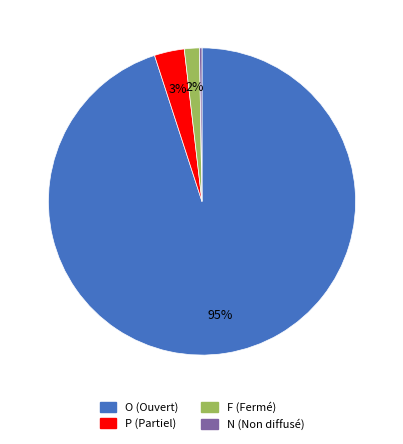

Is there any slice that represents more than half of the pie?

Yes